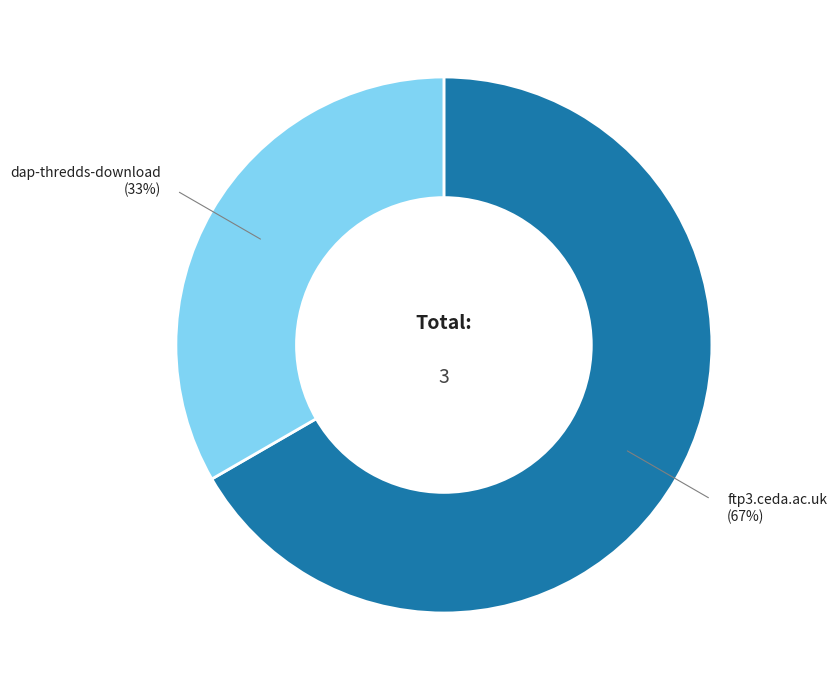

To the nearest percent, what is the average slice percentage?

50%